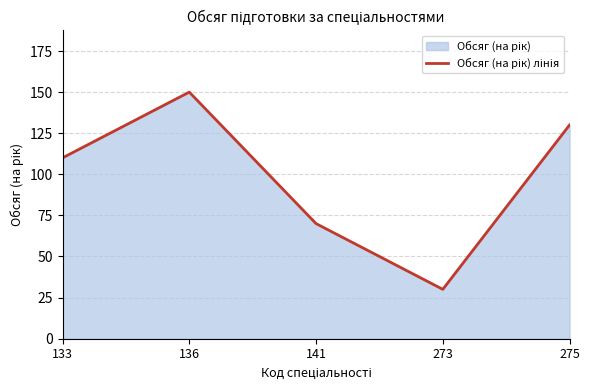

At which label does the data first exceed 110?

136